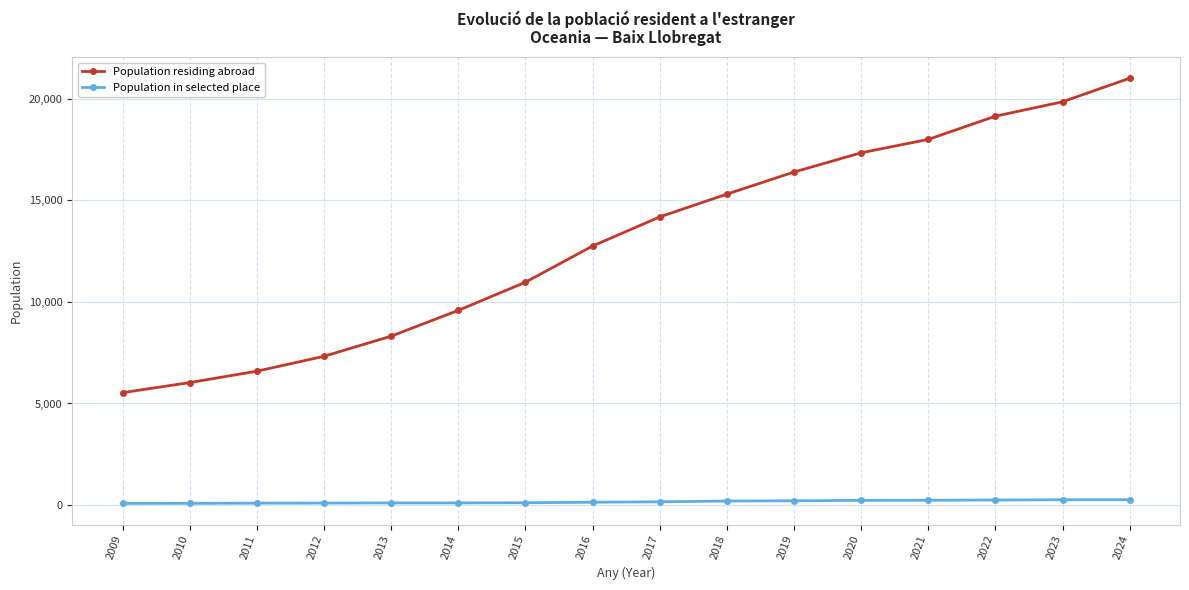

True or false: Population residing abroad and Population in selected place cross at least once.

False